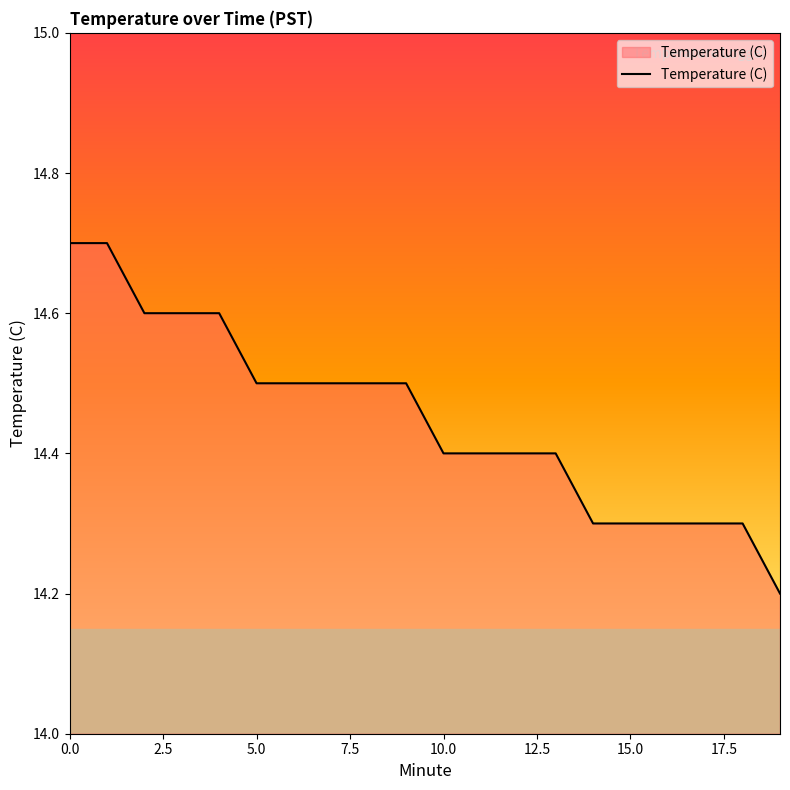

Reading left to right, transcribe all the data shown in this chart.

14.7	14.7	14.6	14.6	14.6	14.5	14.5	14.5	14.5	14.5	14.4	14.4	14.4	14.4	14.3	14.3	14.3	14.3	14.3	14.2